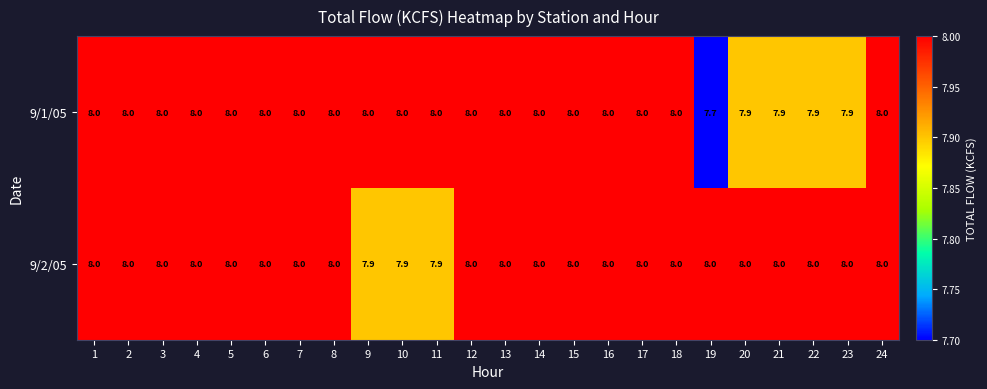

Read the 9/2/05 value at 7.

8.0